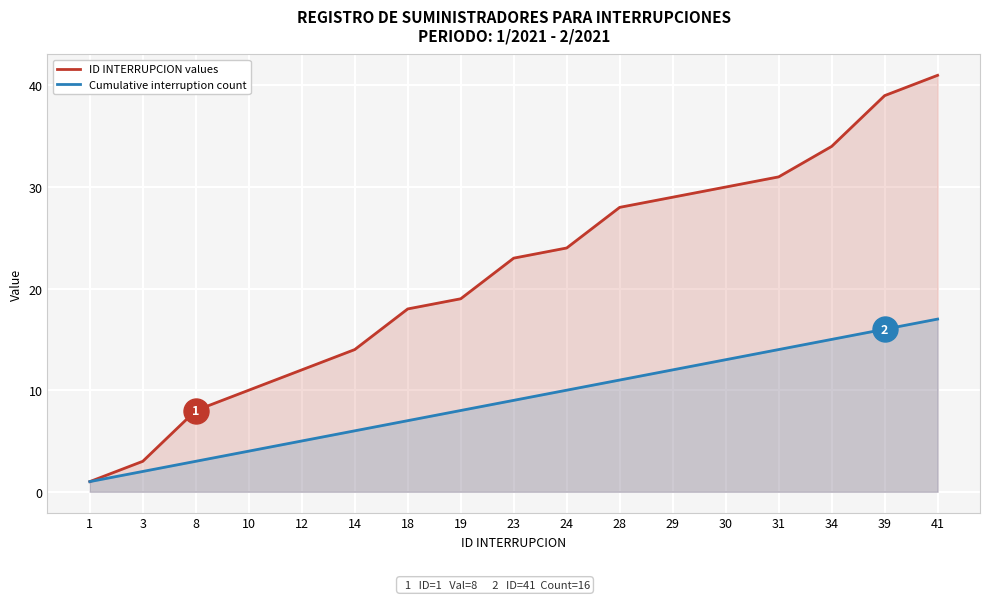

True or false: ID INTERRUPCION values has a value of 10 at 10.

True